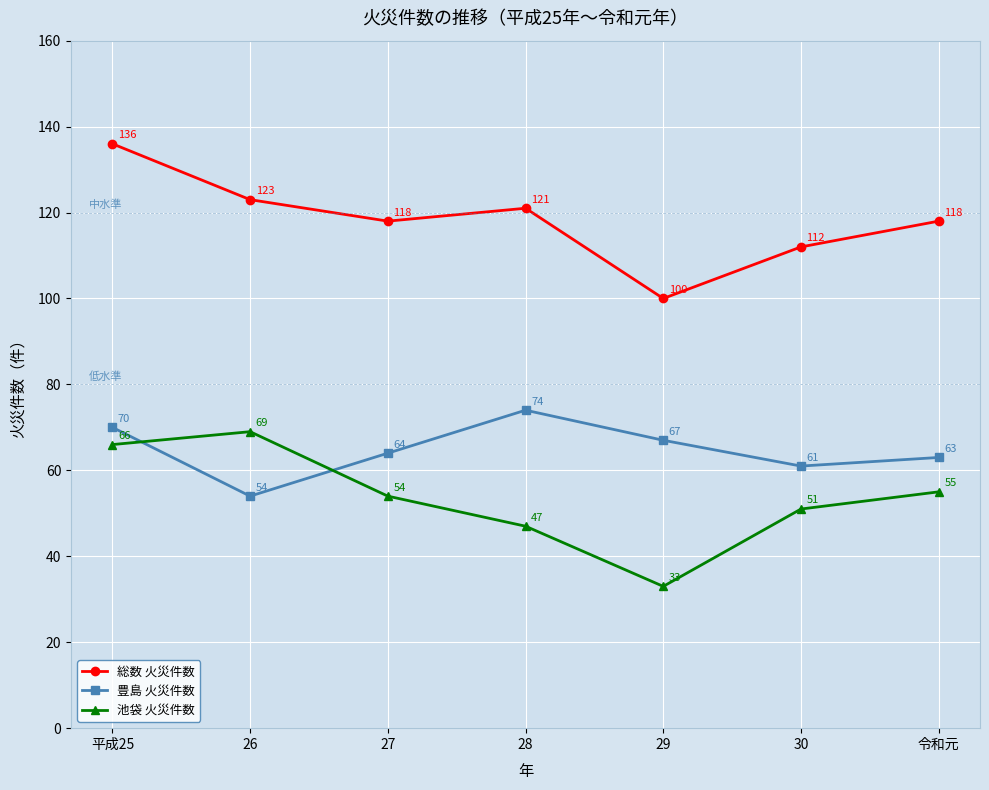

Reading right to left, what are all the values shown in this chart?

総数 火災件数: 令和元=118	30=112	29=100	28=121	27=118	26=123	平成25=136
豊島 火災件数: 令和元=63	30=61	29=67	28=74	27=64	26=54	平成25=70
池袋 火災件数: 令和元=55	30=51	29=33	28=47	27=54	26=69	平成25=66